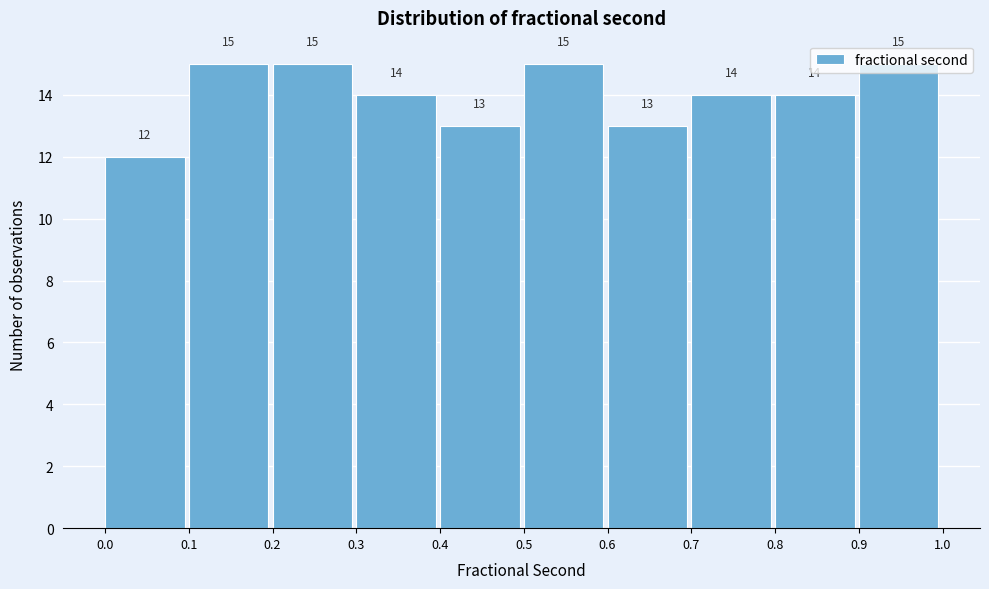

Reading left to right, transcribe this chart: for each bar, give the range it covers on the x-axis and its height.

0.0 to 0.1: 12
0.1 to 0.2: 15
0.2 to 0.3: 15
0.3 to 0.4: 14
0.4 to 0.5: 13
0.5 to 0.6: 15
0.6 to 0.7: 13
0.7 to 0.8: 14
0.8 to 0.9: 14
0.9 to 1.0: 15